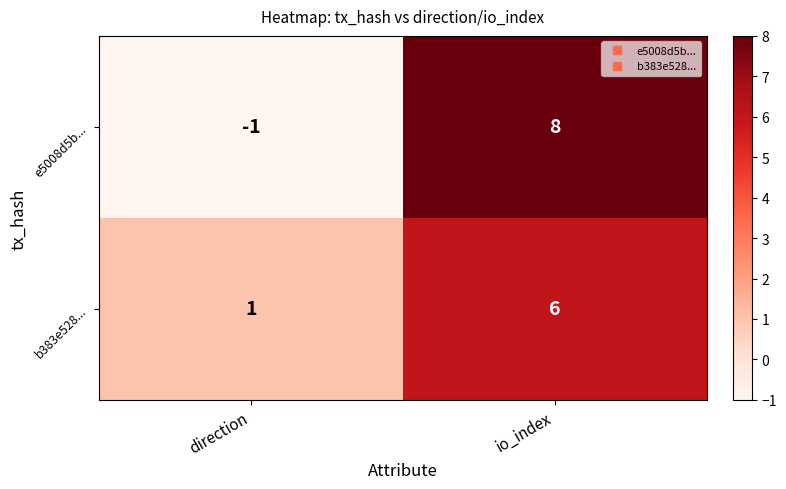

Is it true that e5008d5b... equals 2 at io_index?

False